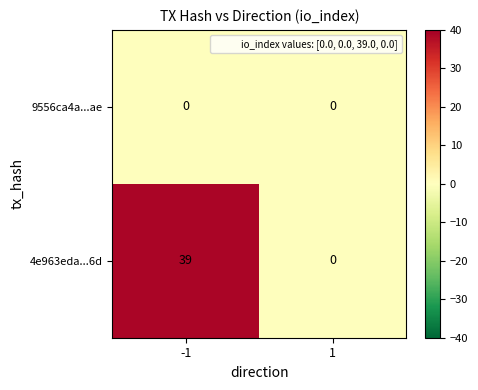

What is the approximate value of 4e963eda...6d at -1, to the nearest 10?

40